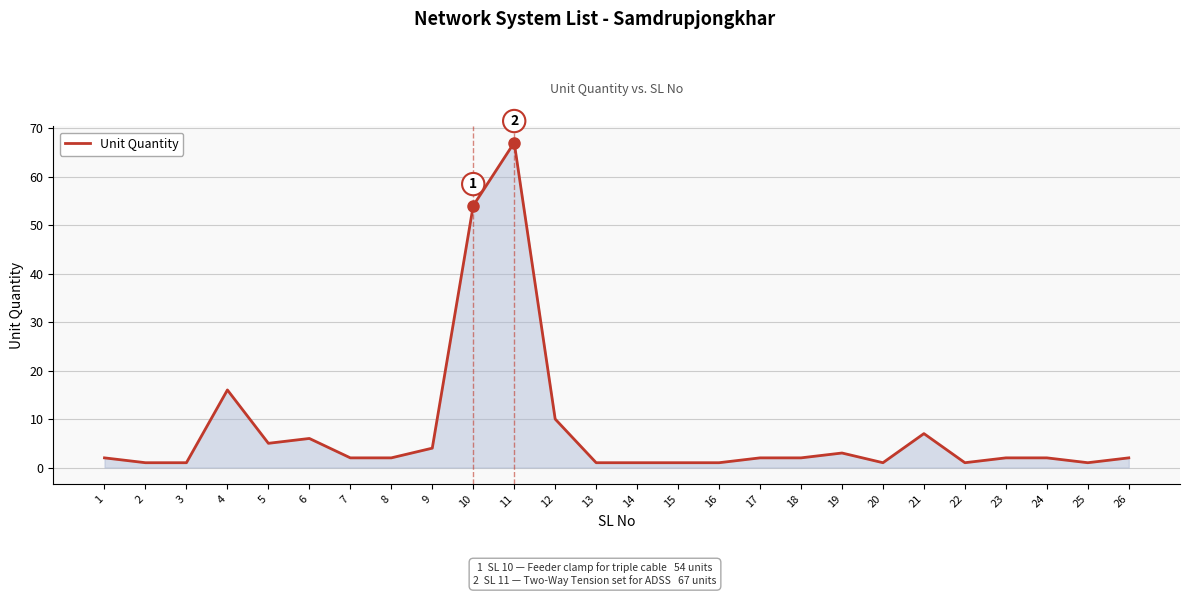

Which category has the highest value across all series?

11